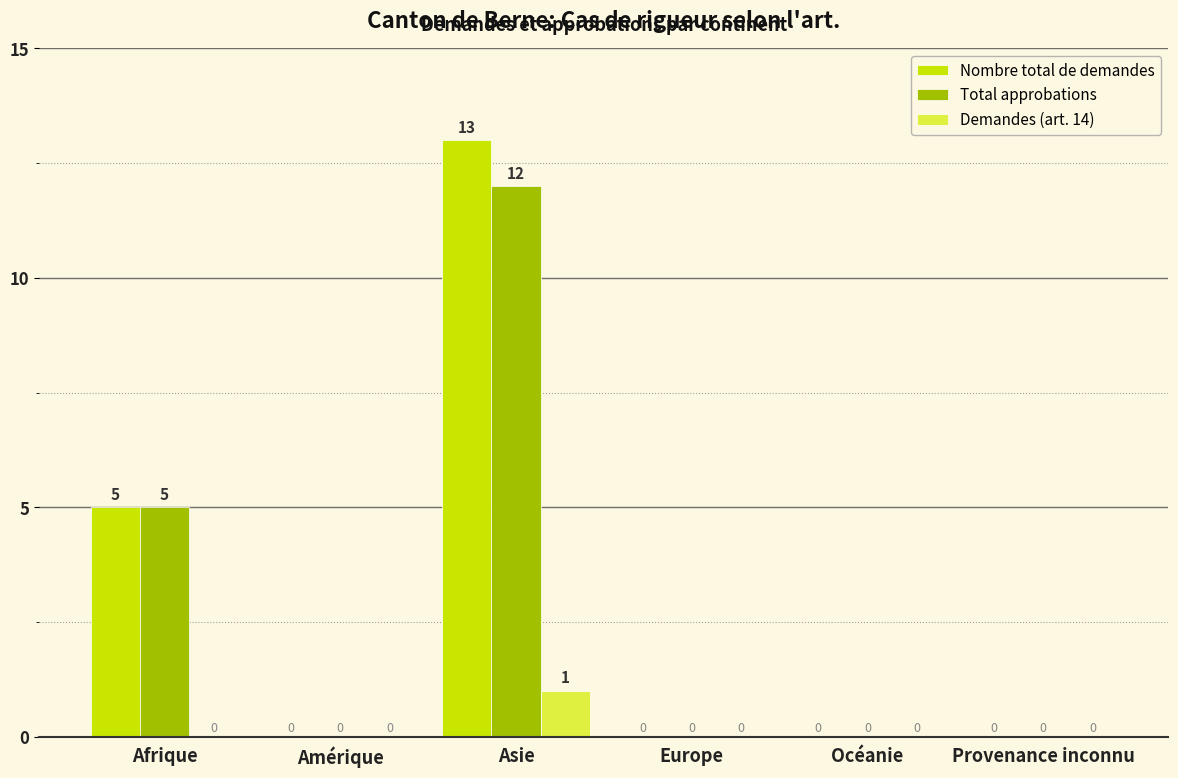

The Demandes (art. 14) series shows 0 at Europe. True or false?

True